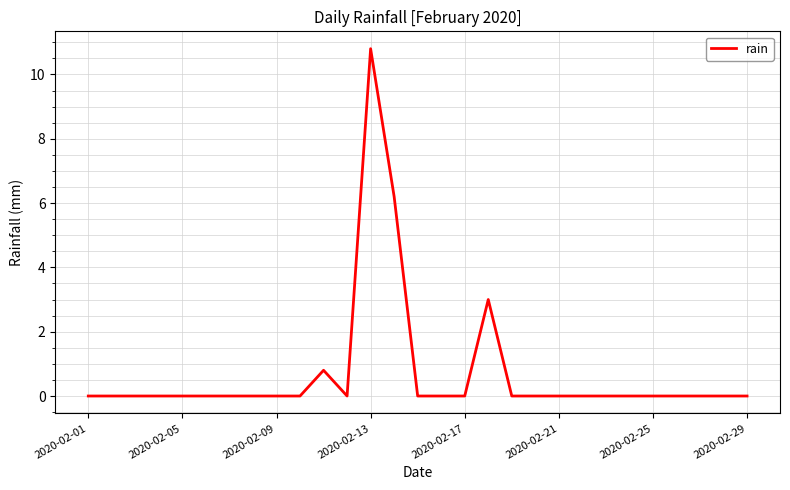

How many categories are shown in the chart?

29